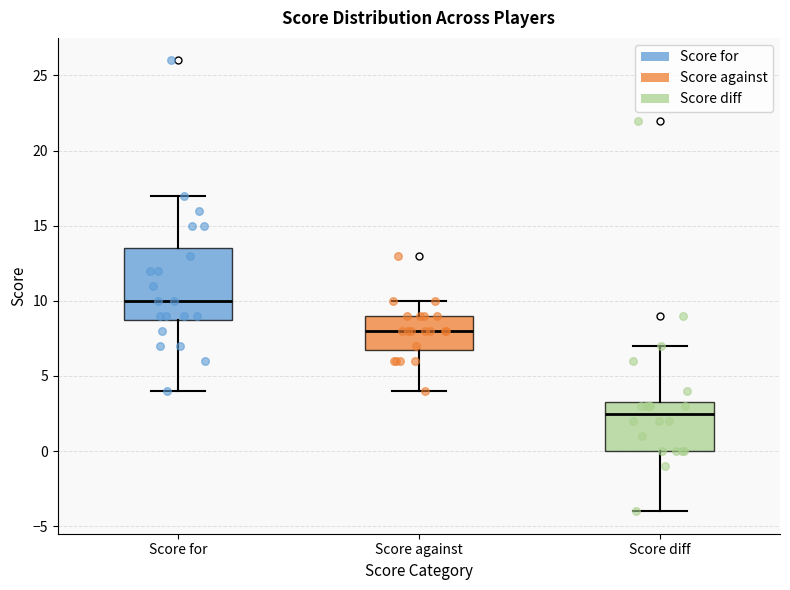

Where does the lower whisker of the box for Score against end on the y-axis? The values are not printed on the chart, so give them approximately, as read against the axis.

4.0